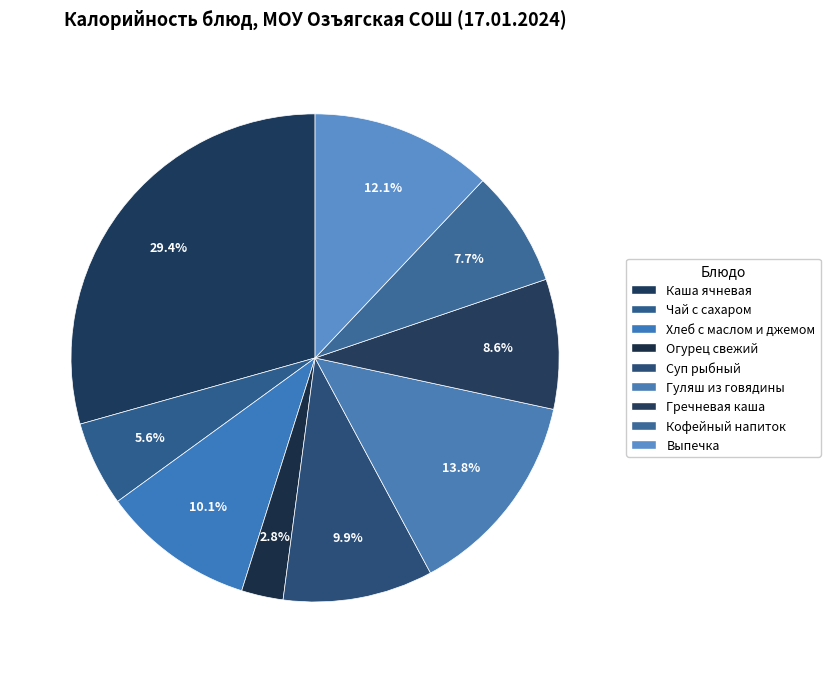

Count the number of slices in the pie.

9